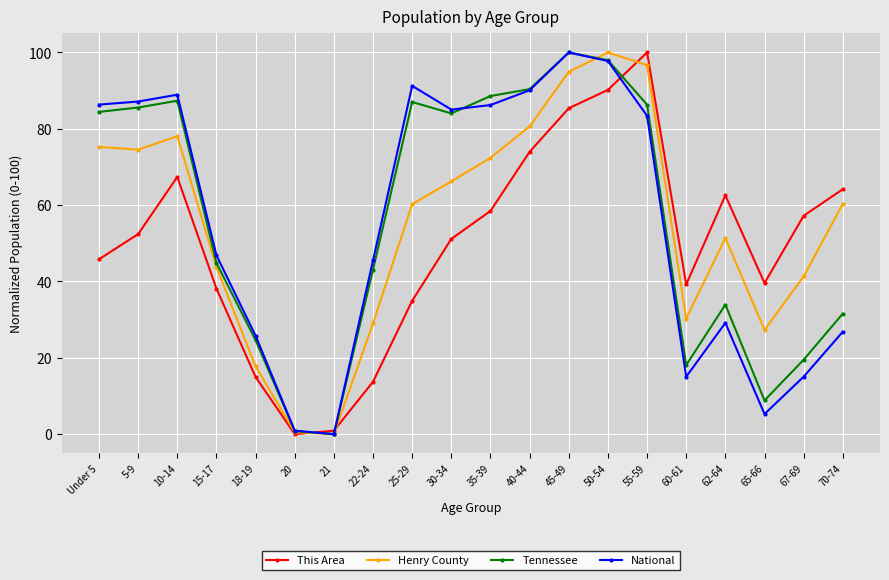

What is the difference between the Henry County values at Under 5 and 50-54?

24.8